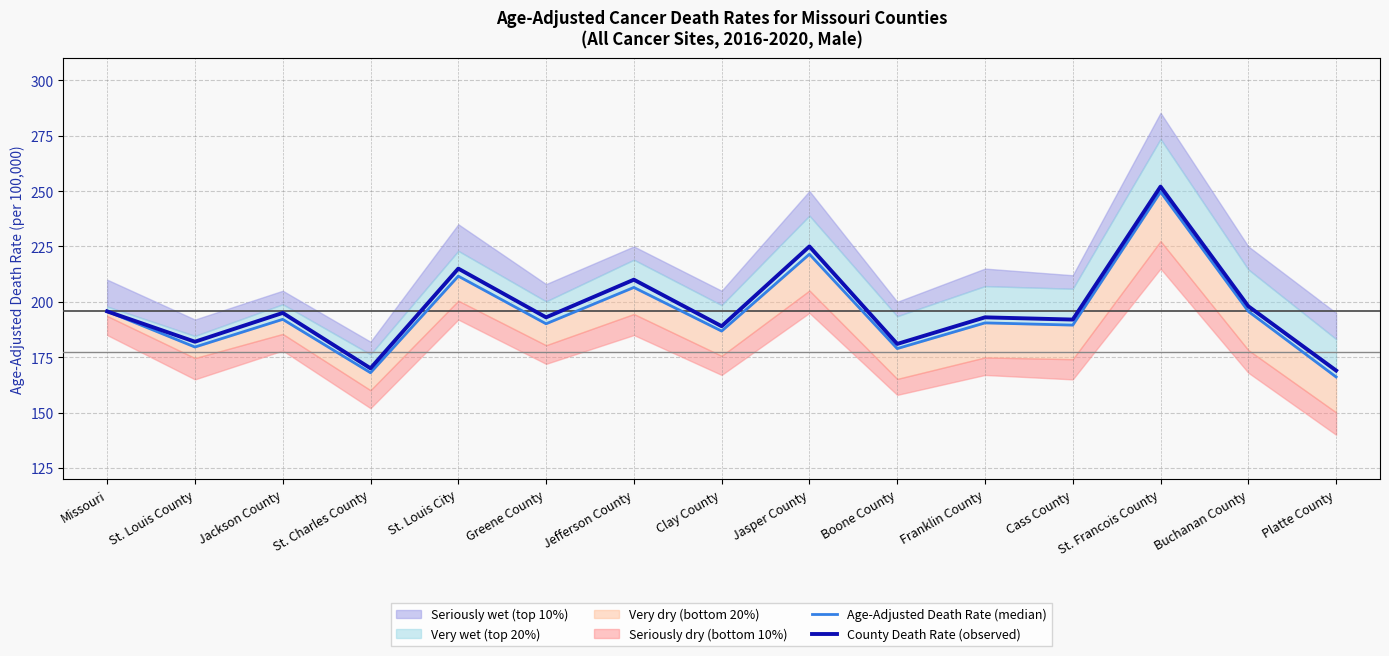

What value does the County Death Rate (observed) series have at Platte County?

169.0